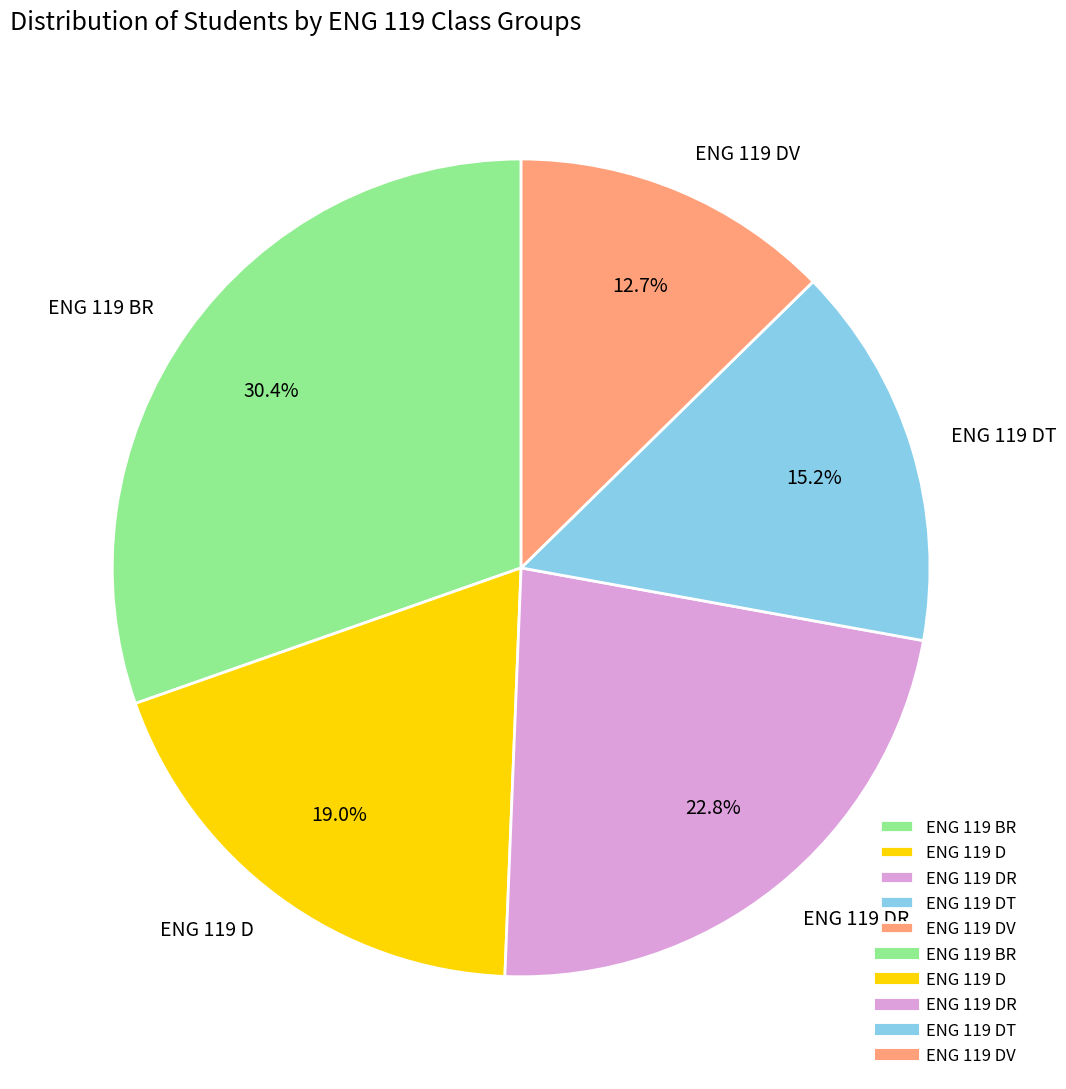

What percentage is NOT represented by ENG 119 D?

81.0%